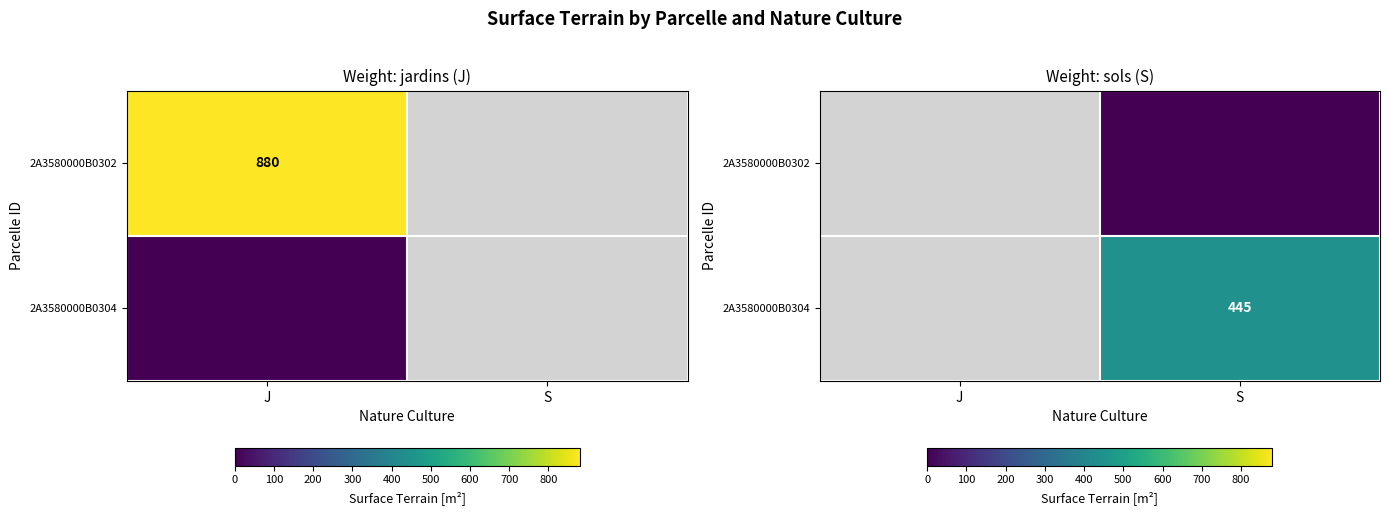

Which has a higher value, S or J?

J